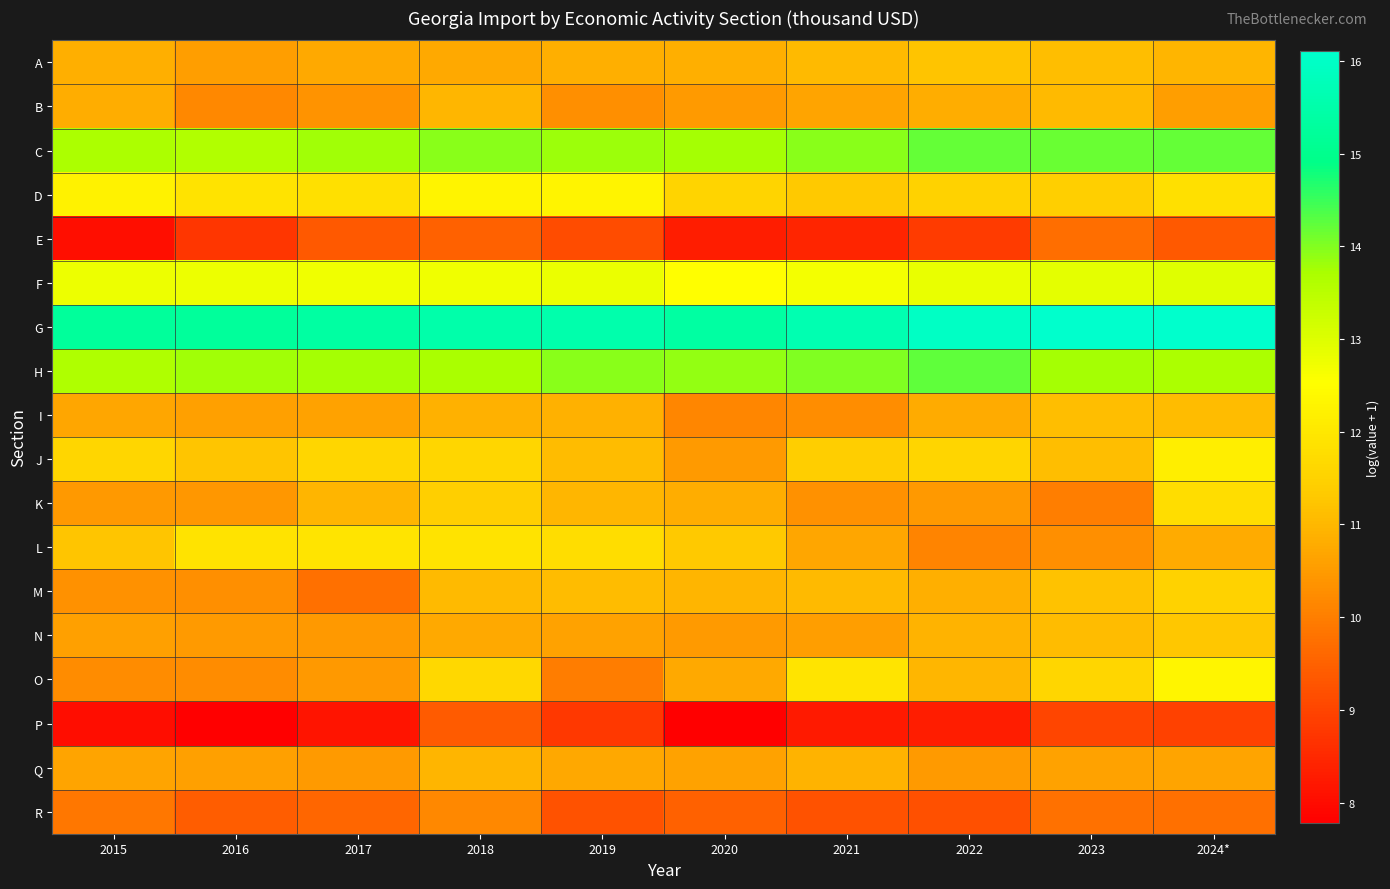

Which label corresponds to the largest value in the chart?

2024*